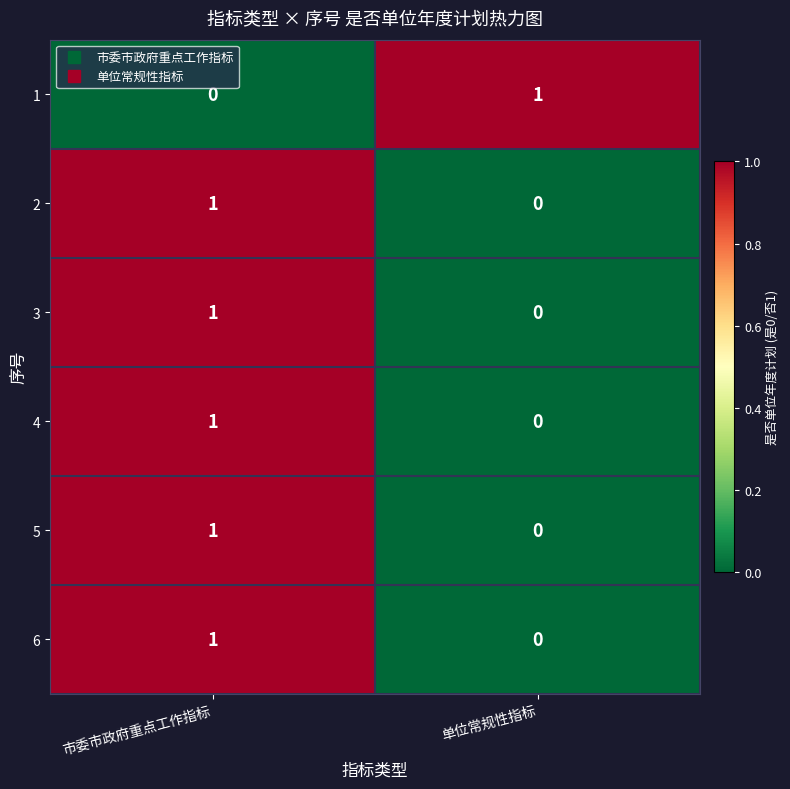

Which category has the lowest value in the 4 series?

单位常规性指标